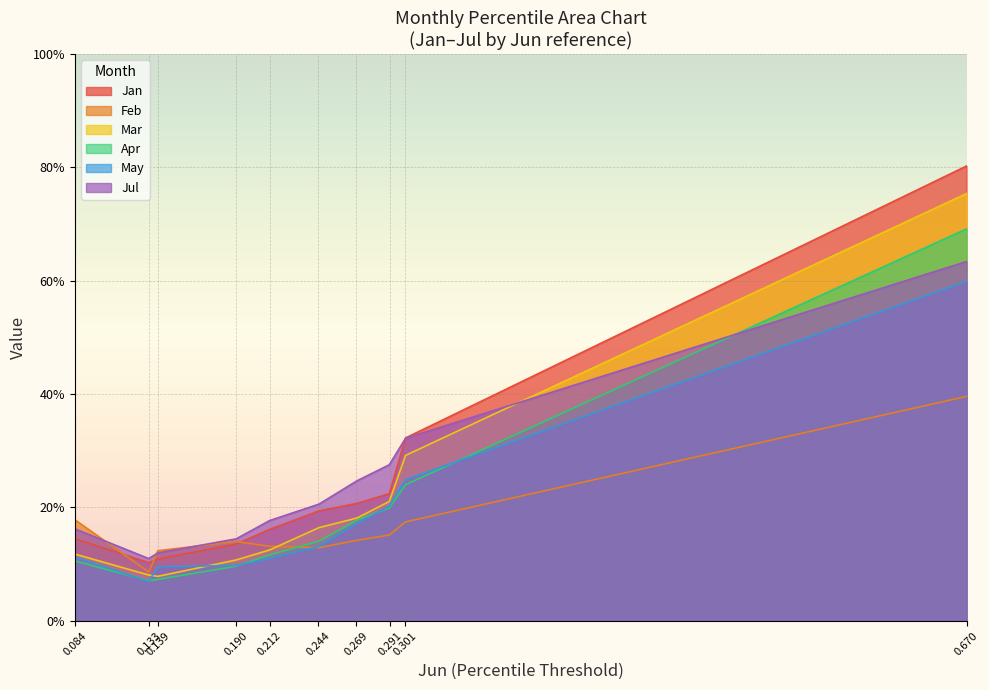

What is the spread (max minus min) of values at pct85?

0.1